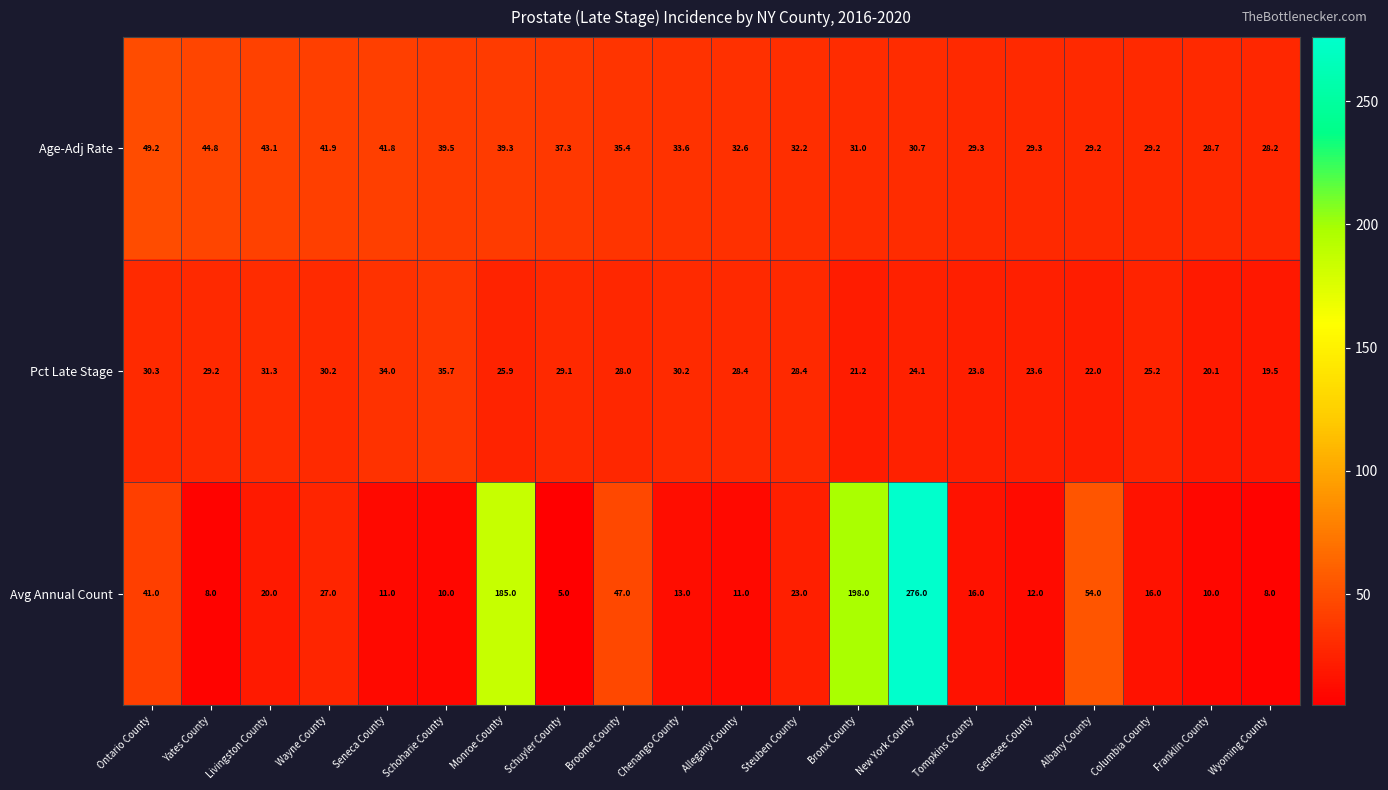

What is the difference between the maximum and minimum values in the Pct Late Stage series?

16.2